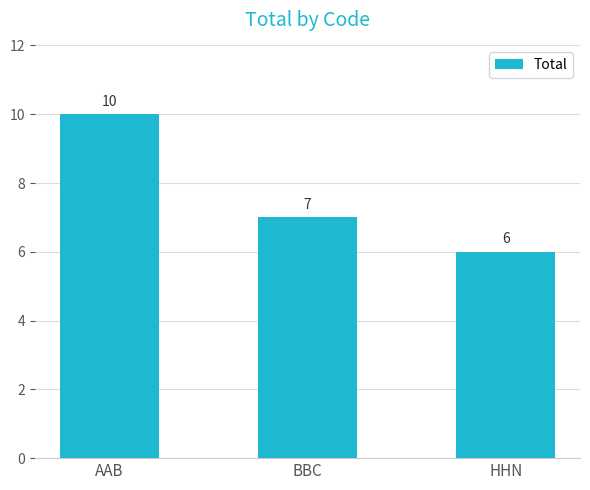

Which label corresponds to the smallest value in the chart?

HHN